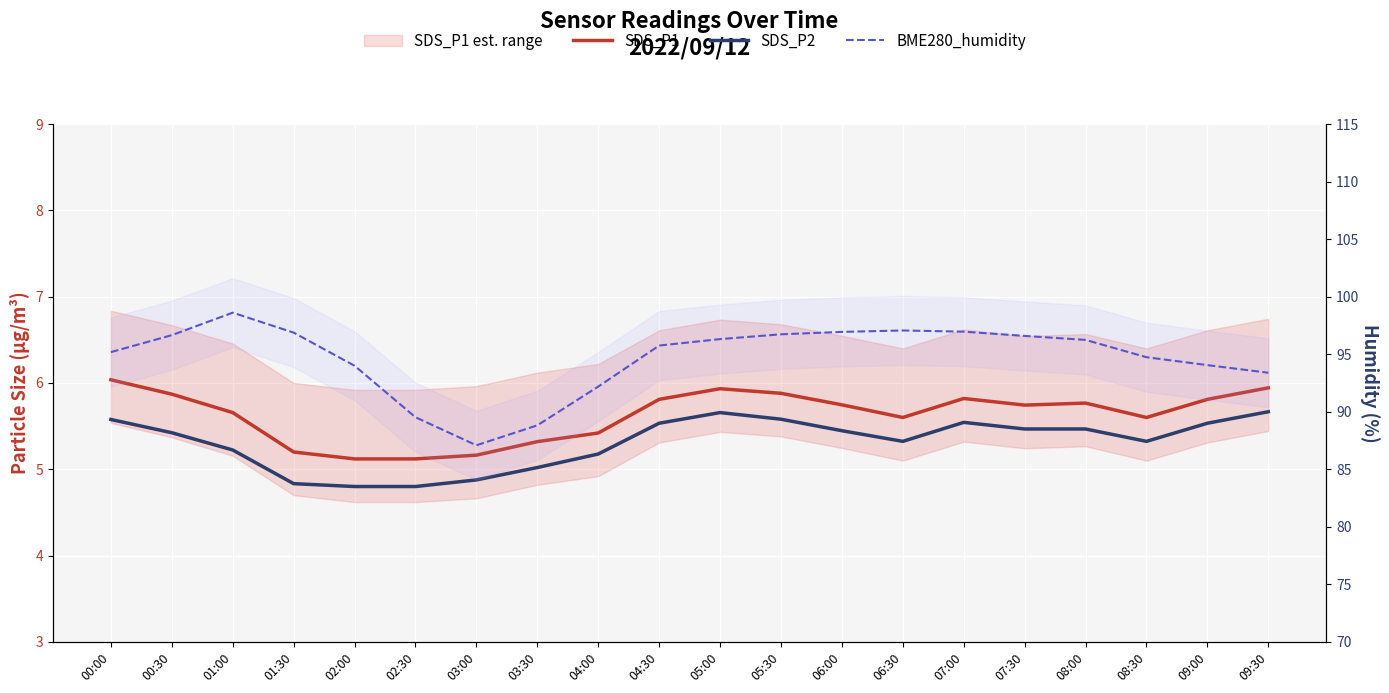

What is the smallest value displayed?

4.8